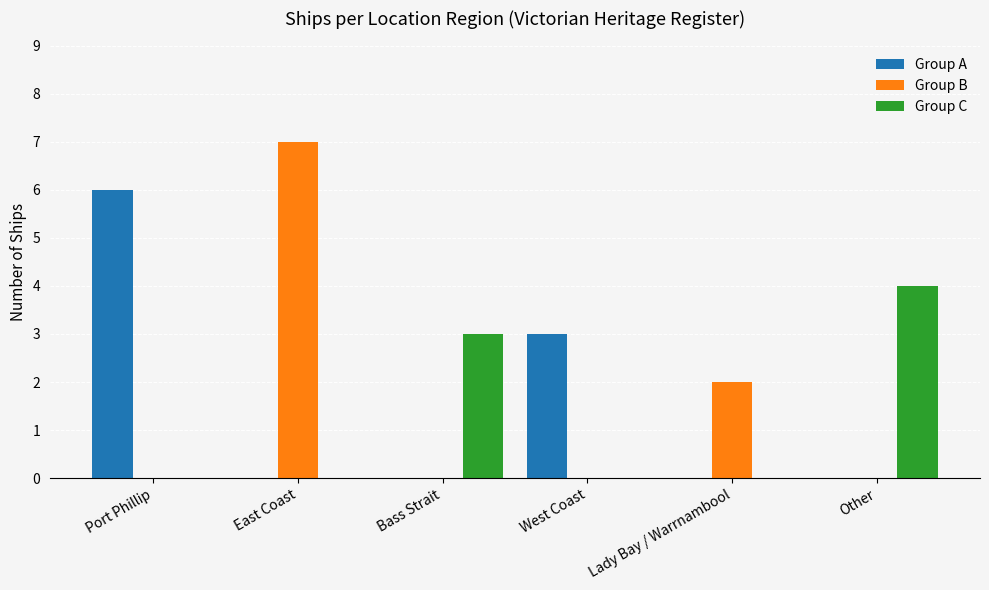

What is the total value across all series at West Coast?

3